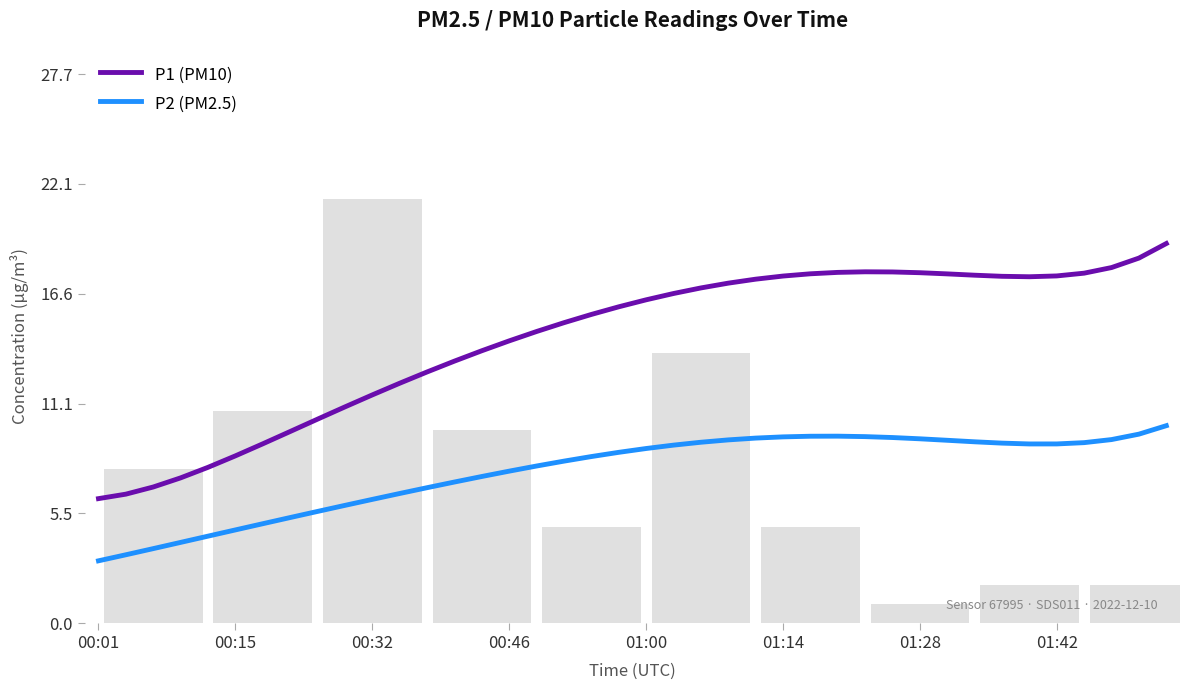

How many data points does each series have?

40